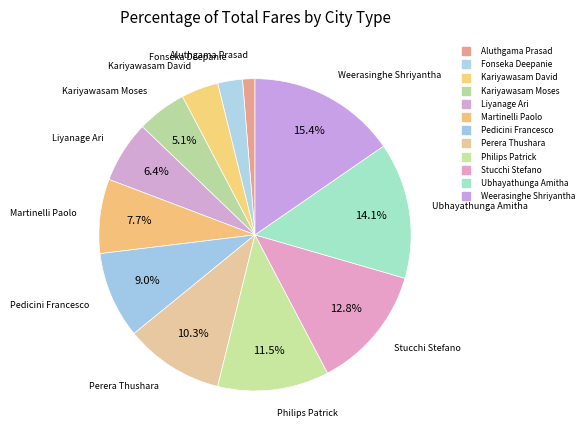

Count the number of slices in the pie.

12